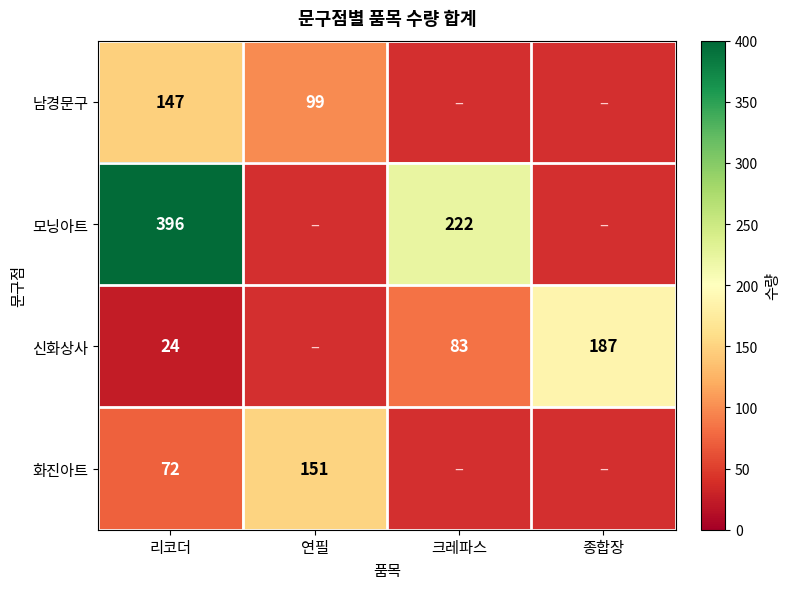

Is it true that 화진아트 equals 268 at 연필?

False